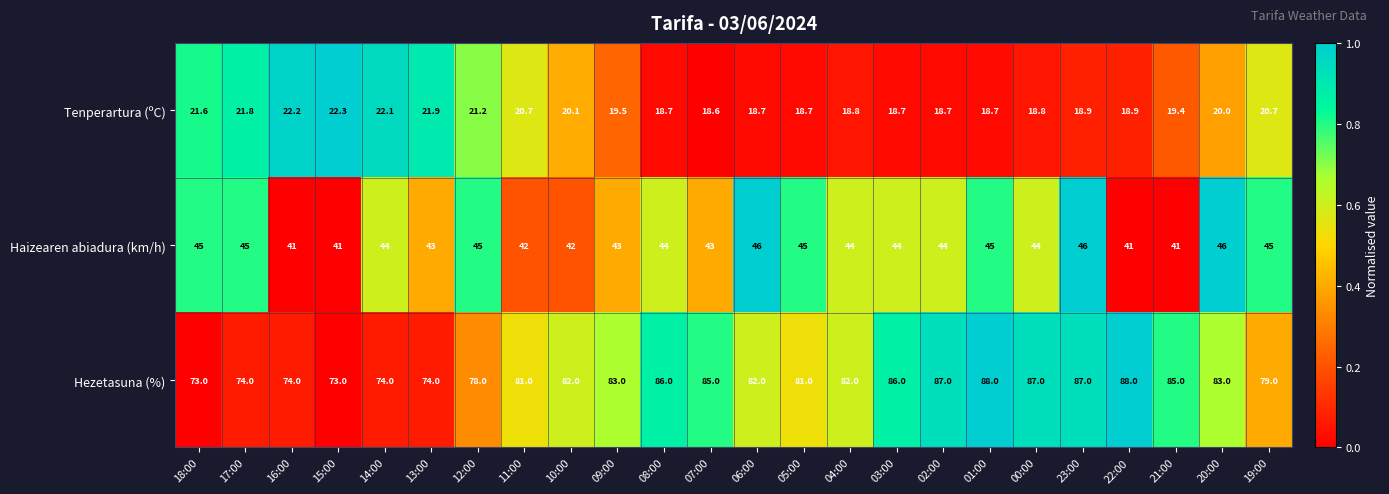

Is the value of Tenperartura (ºC) at 22:00 greater than the value of Haizearen abiadura (km/h) at 13:00?

No